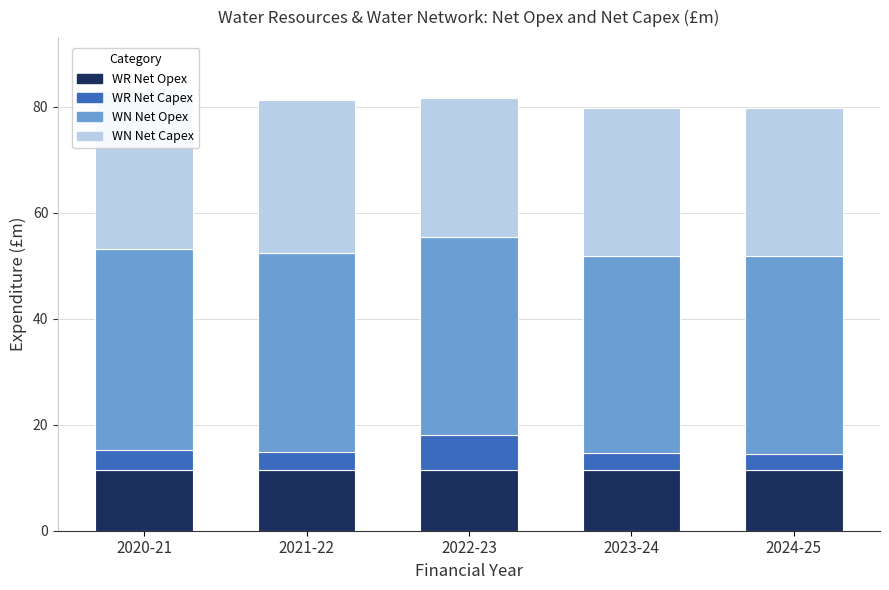

Reading right to left, what are all the values shown in this chart?

WR Net Opex: 2024-25=11.5	2023-24=11.4	2022-23=11.5	2021-22=11.5	2020-21=11.5
WR Net Capex: 2024-25=3.1	2023-24=3.1	2022-23=6.6	2021-22=3.5	2020-21=3.7
WN Net Opex: 2024-25=37.2	2023-24=37.2	2022-23=37.3	2021-22=37.5	2020-21=37.9
WN Net Capex: 2024-25=28.0	2023-24=27.9	2022-23=26.3	2021-22=28.8	2020-21=30.1